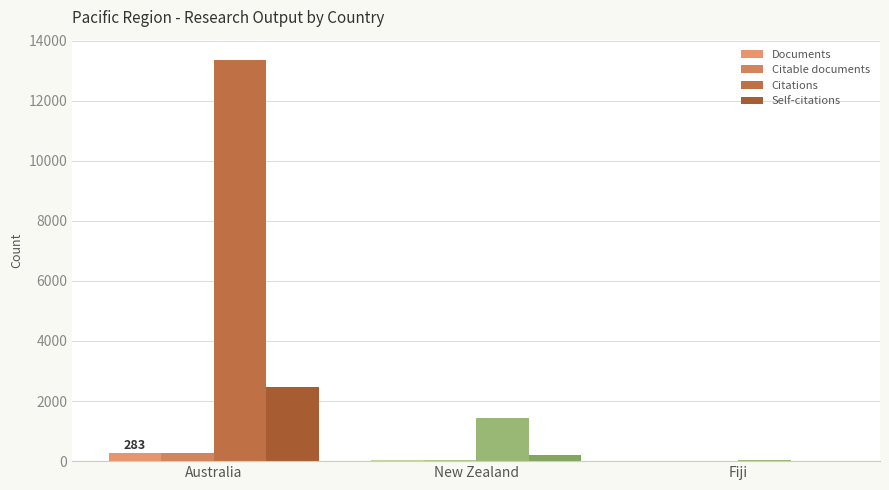

Are the bars grouped side by side (vs. stacked)?

Yes